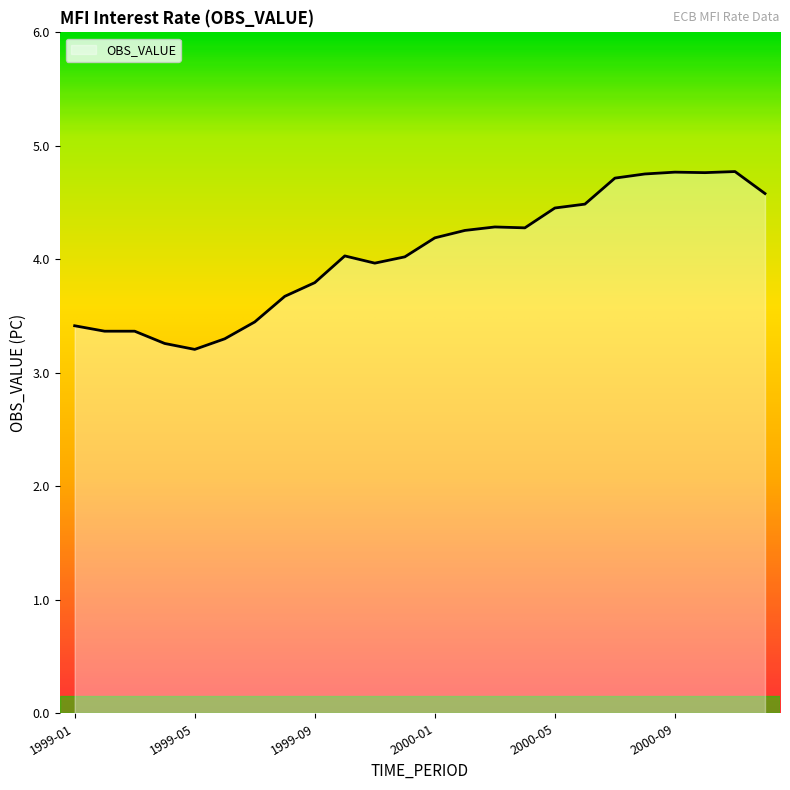

What is the difference between the maximum and minimum values?

1.6